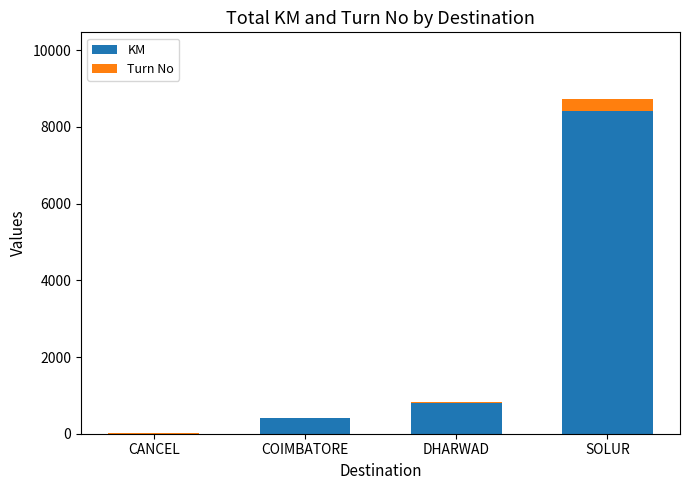

At which category is the sum across all series the highest?

SOLUR